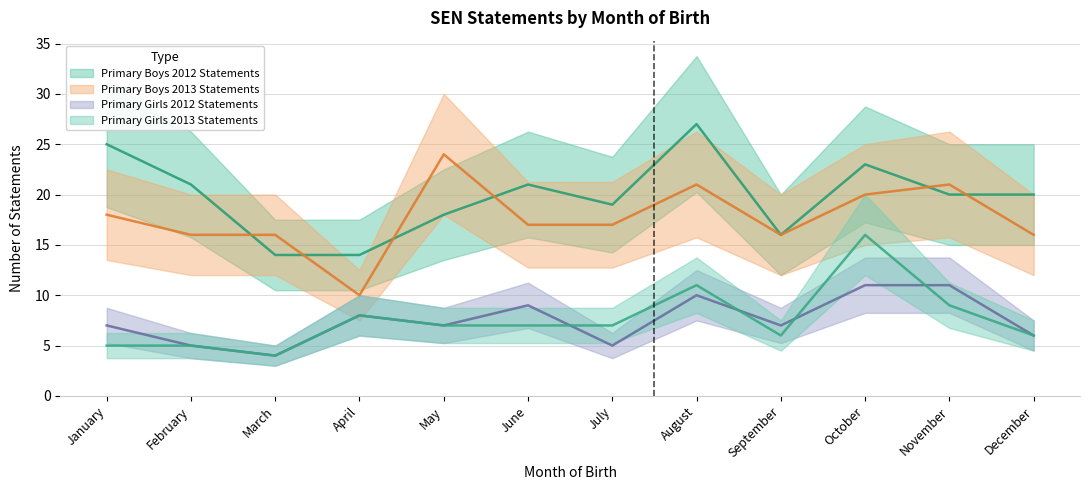

What is the spread (max minus min) of values at December?

14